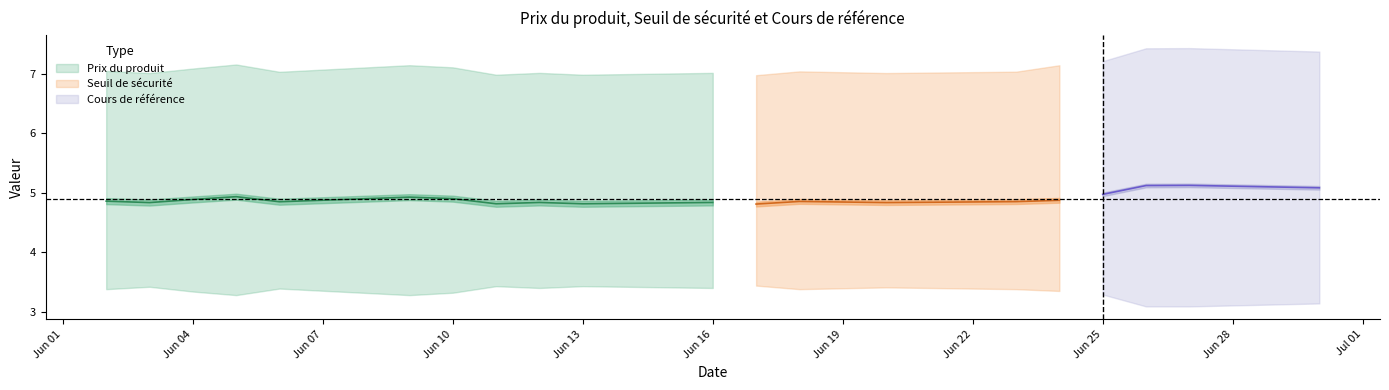

What is the smallest value displayed?

3.1